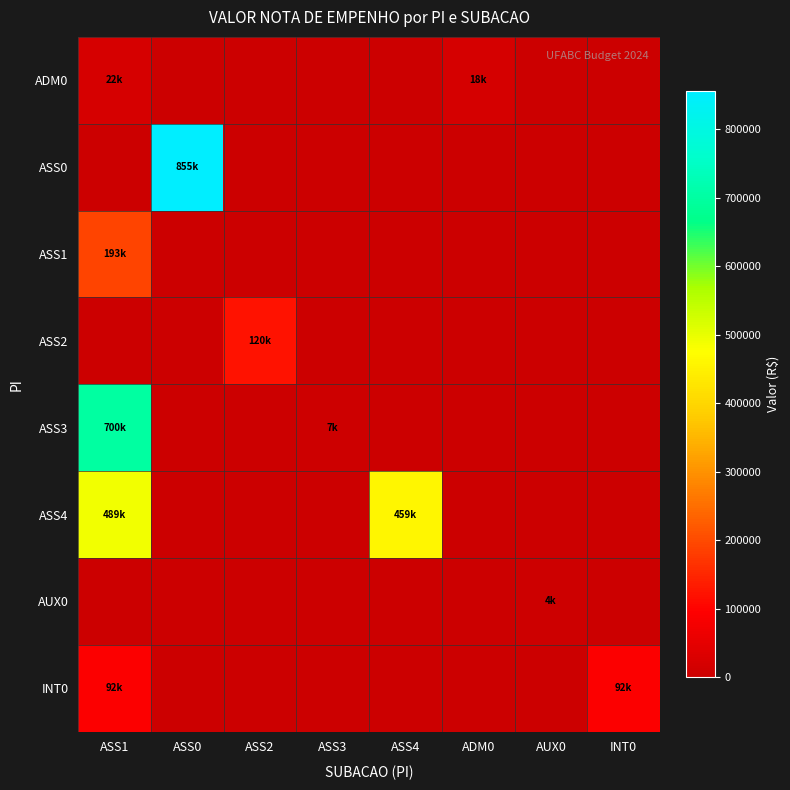

Between INT0 and ADM0, which is larger?

ADM0